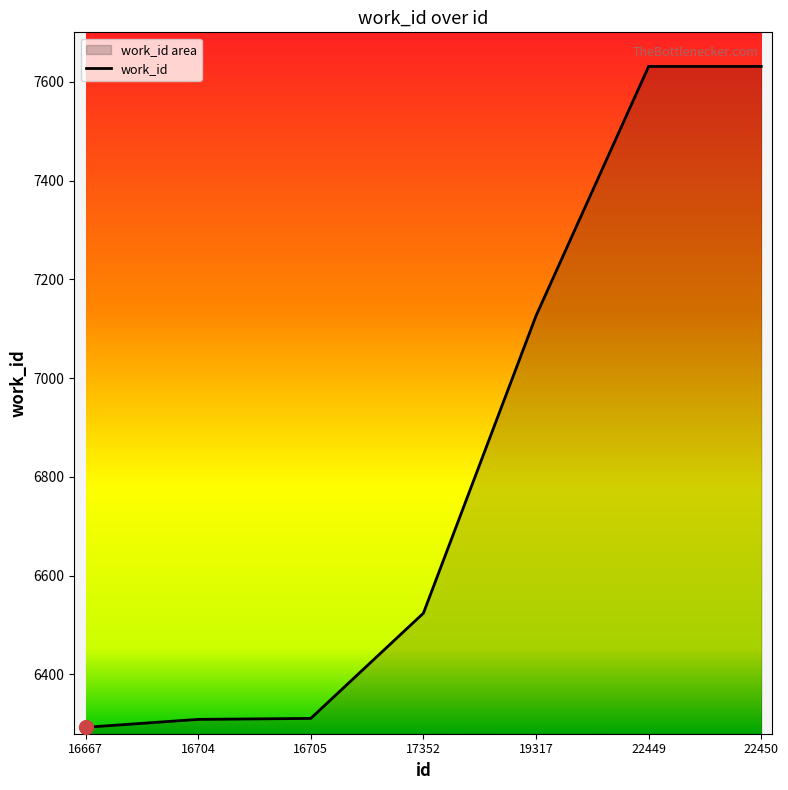

What is the difference between the second highest and minimum values?

1338